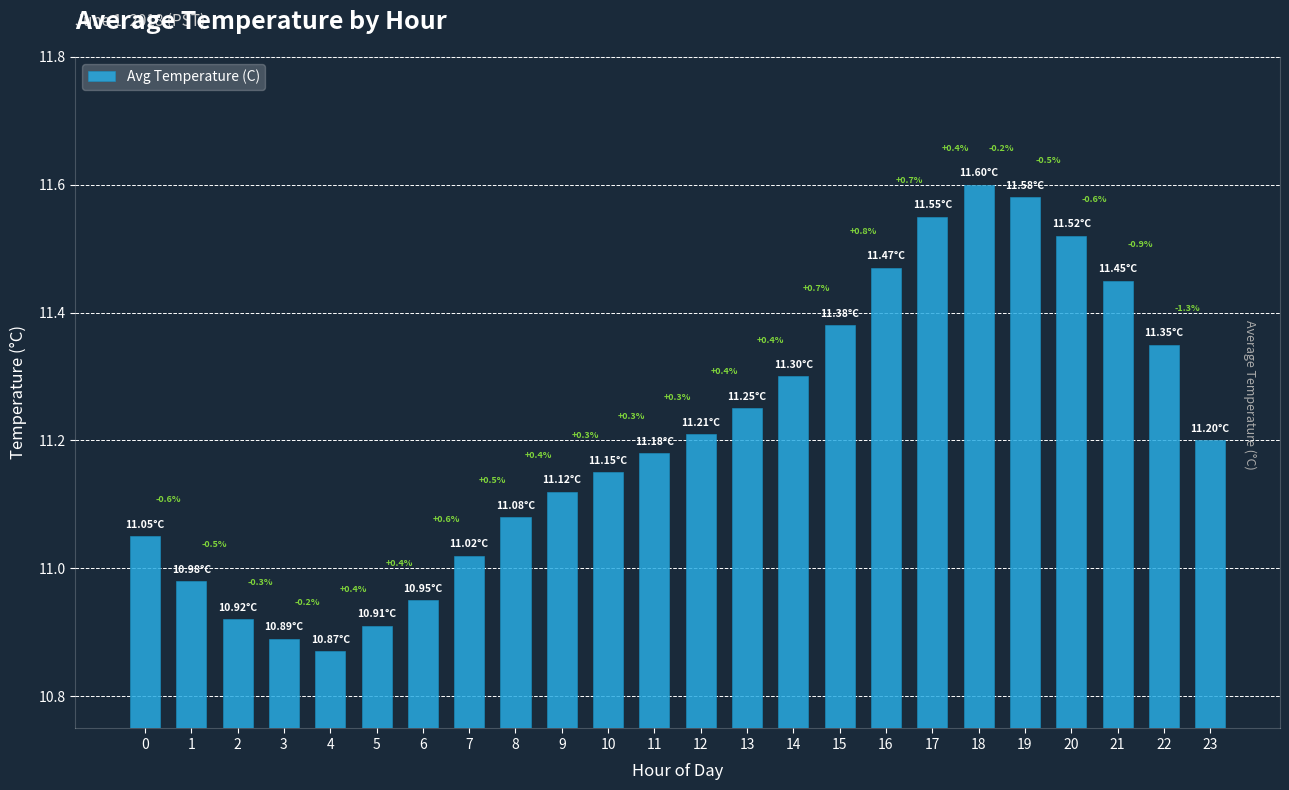

How many bars are there in total?

24